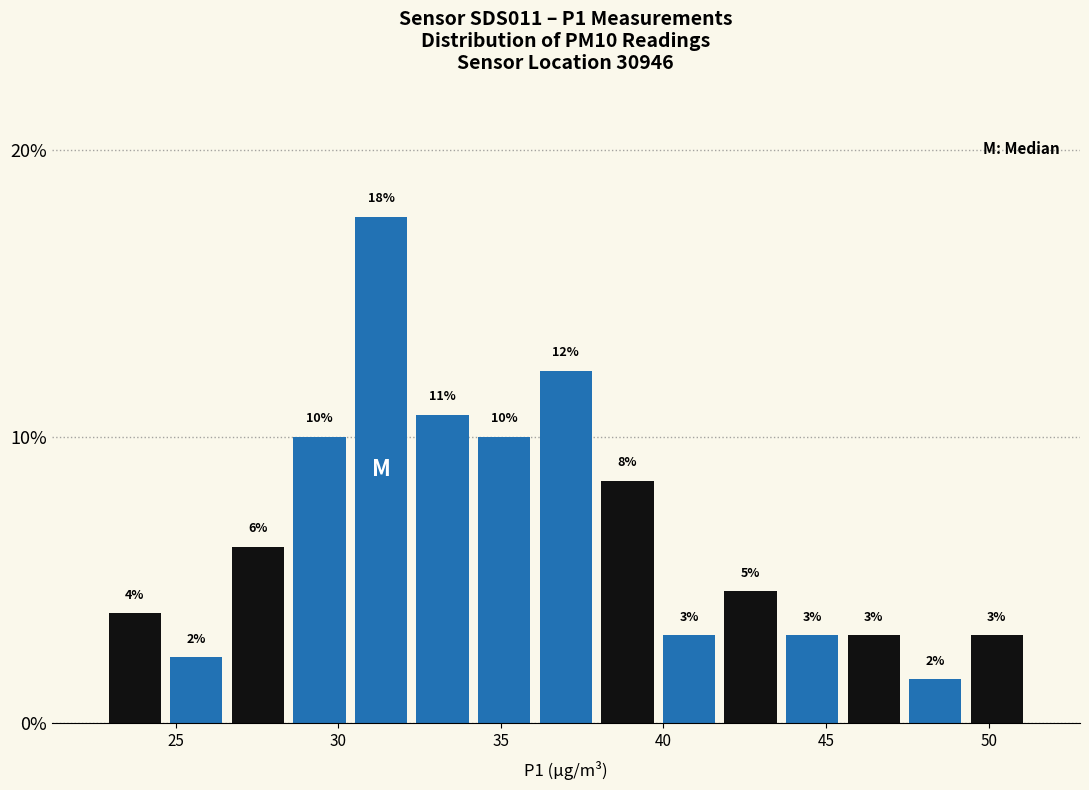

Around what value on the x-axis is the tallest bar? Give the approximate position of its centre, as read against the axis.

31.5